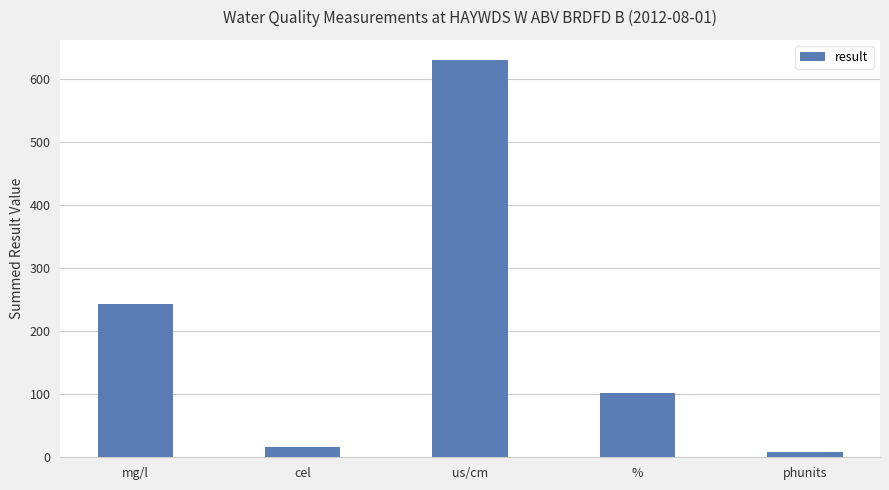

Rank the categories by value from highest to lowest.

us/cm, mg/l, %, cel, phunits